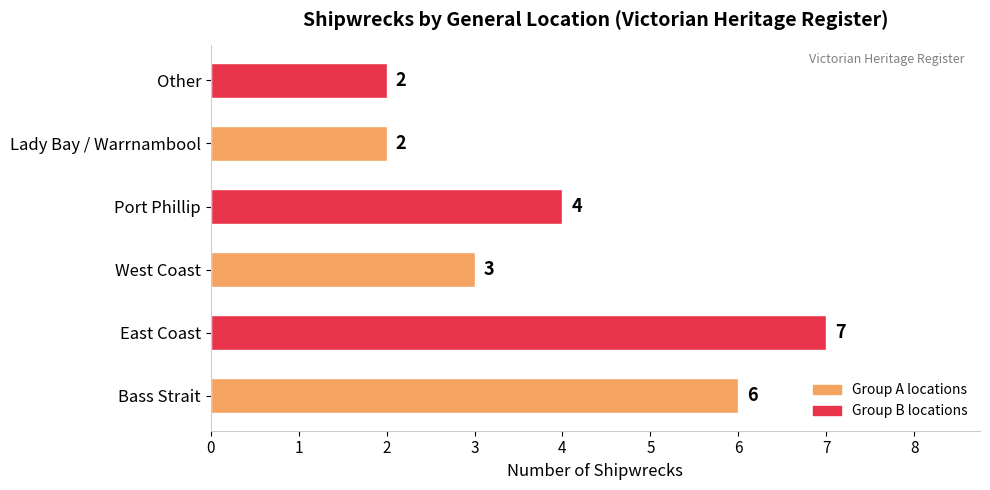

Which label corresponds to the largest value in the chart?

East Coast